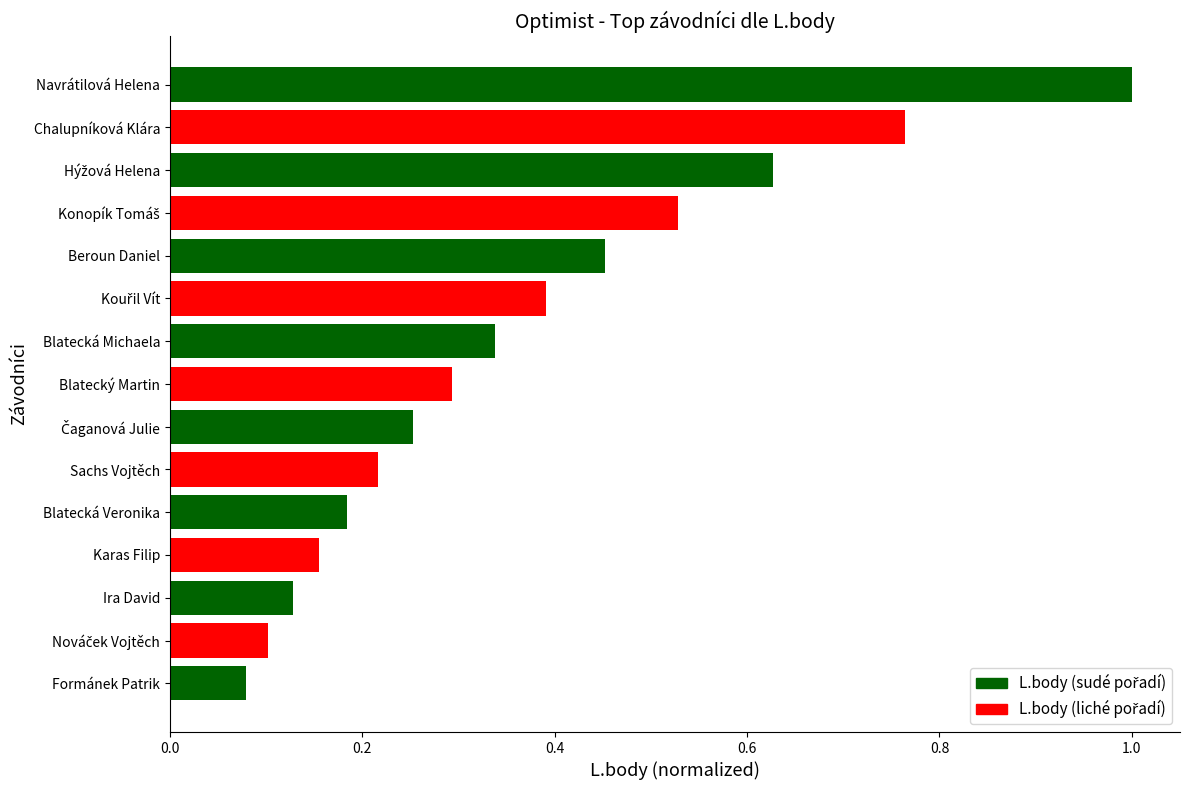

Which has a higher value, Blatecký Martin or Navrátilová Helena?

Navrátilová Helena